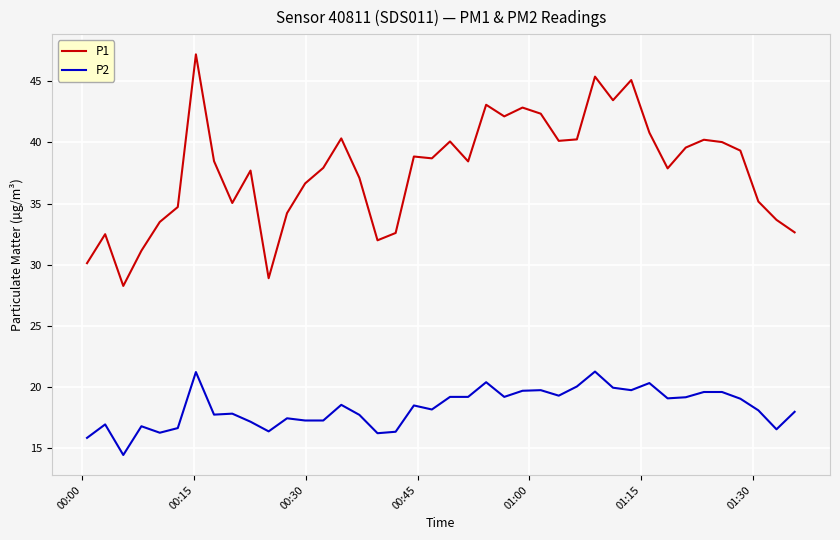

Which series has the widest spread of values?

P1